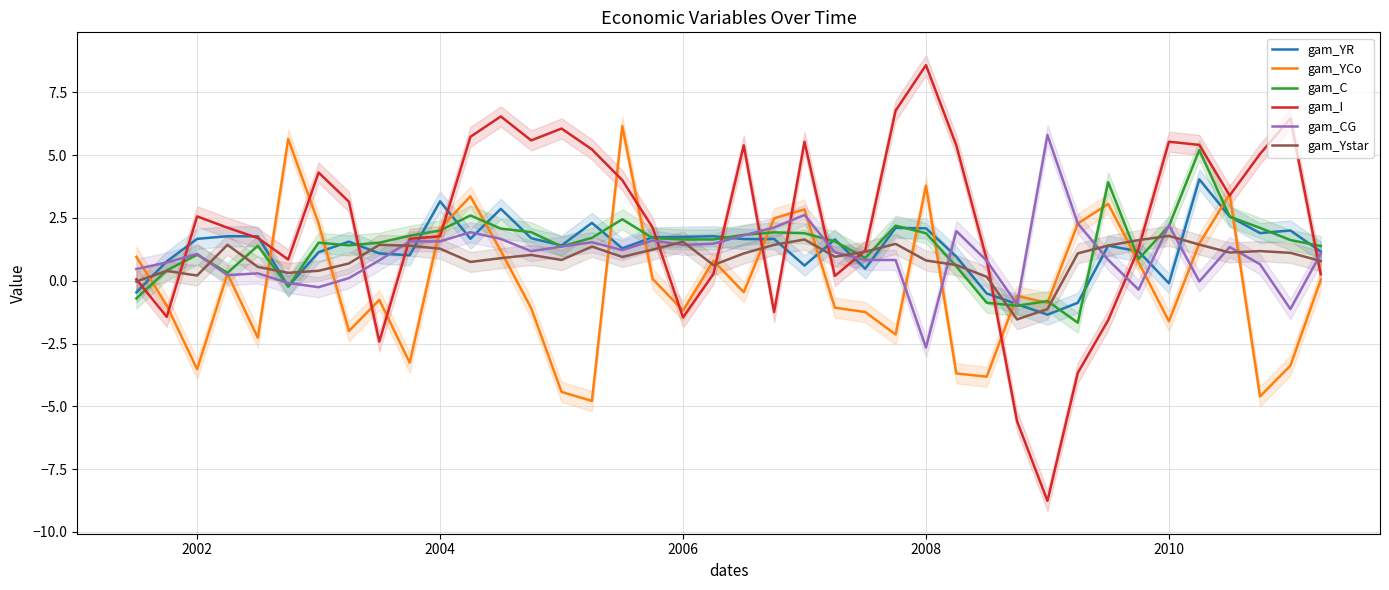

What is the highest value of the gam_Ystar series?

1.8